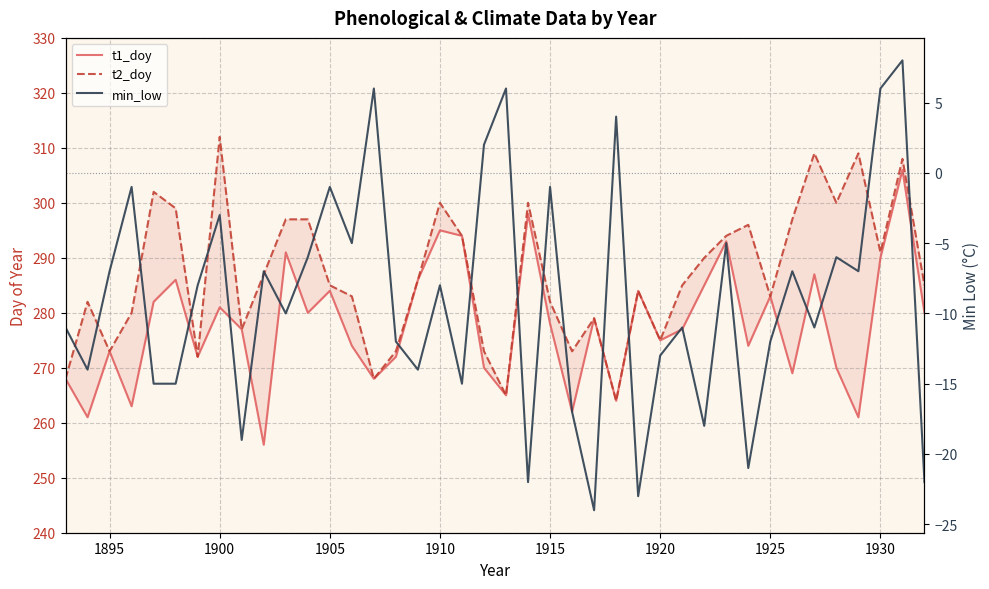

What are all the series names shown in the legend?

t1_doy, t2_doy, min_low